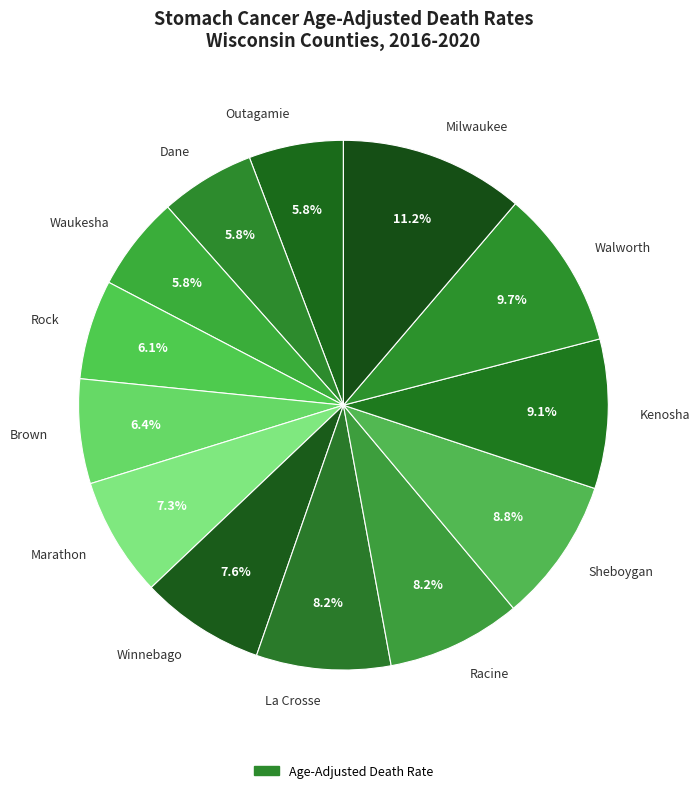

Is Marathon the majority of the pie?

No